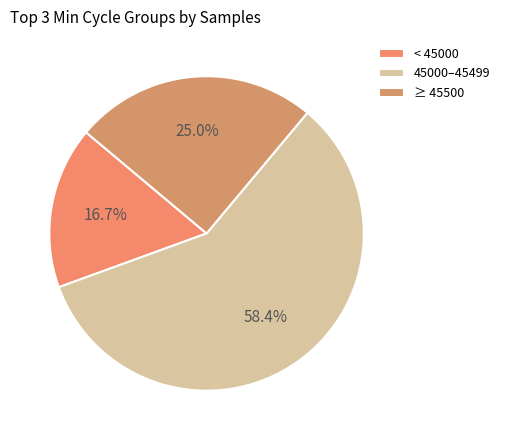

Count the number of slices in the pie.

3